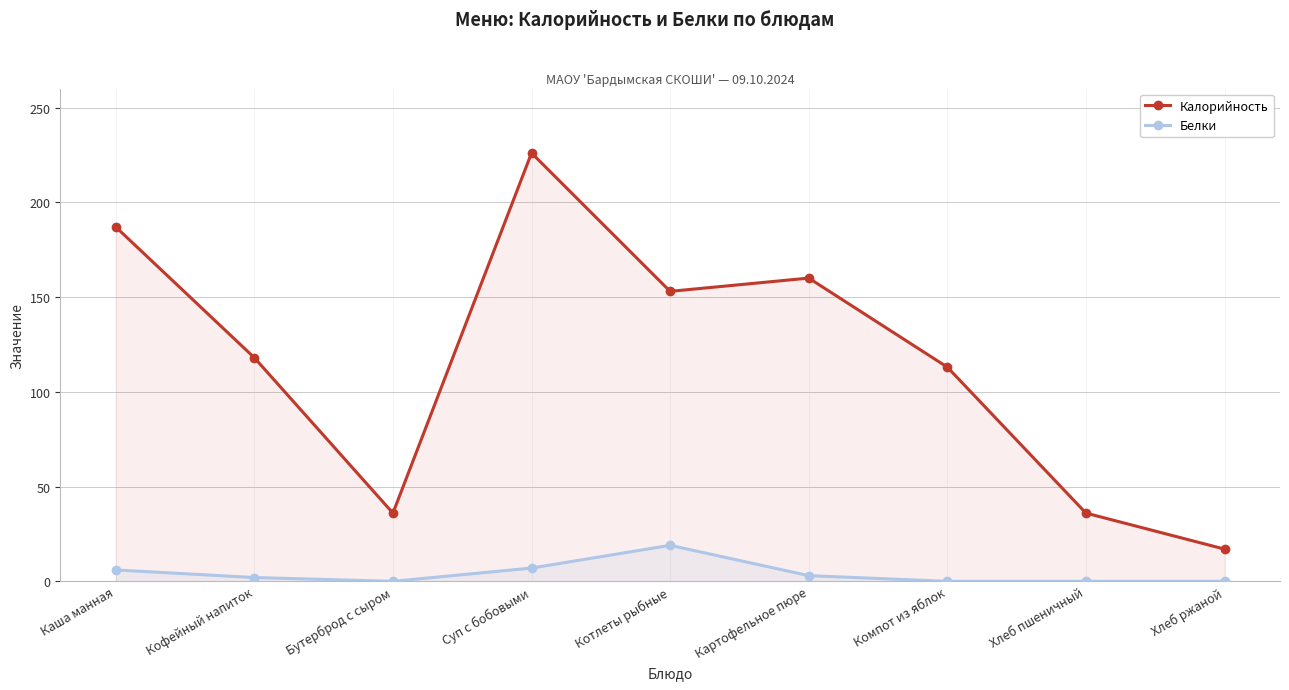

At which category is the sum across all series the highest?

Суп с бобовыми